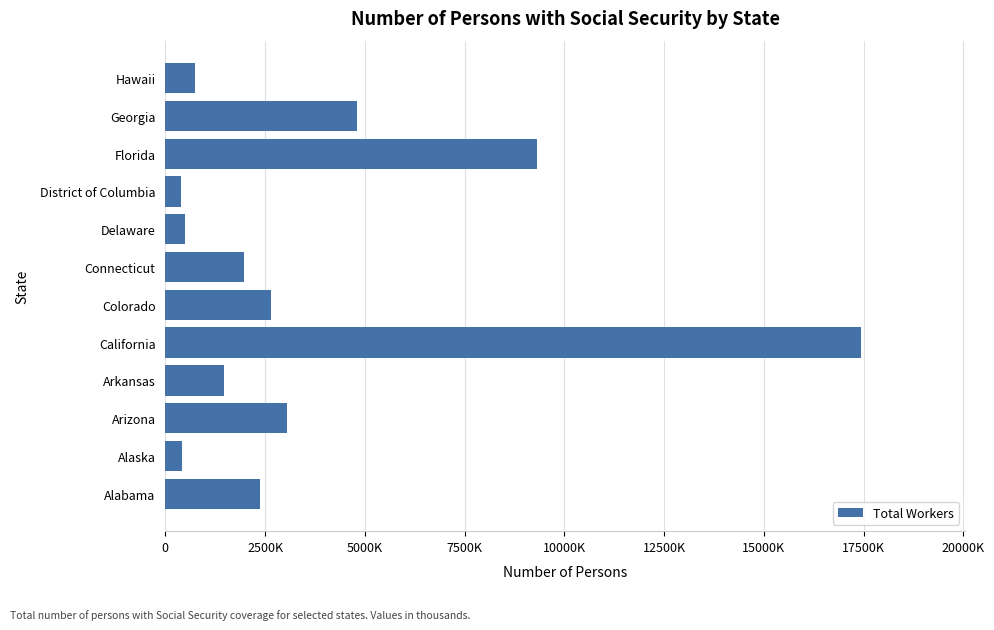

Are the bars horizontal?

Yes